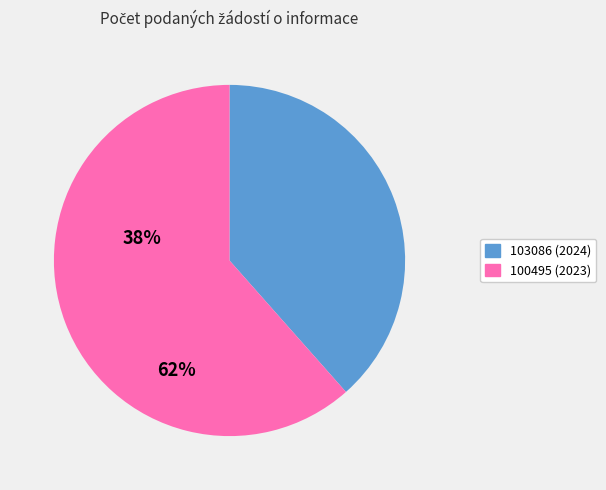

How many slices are in this pie chart?

2